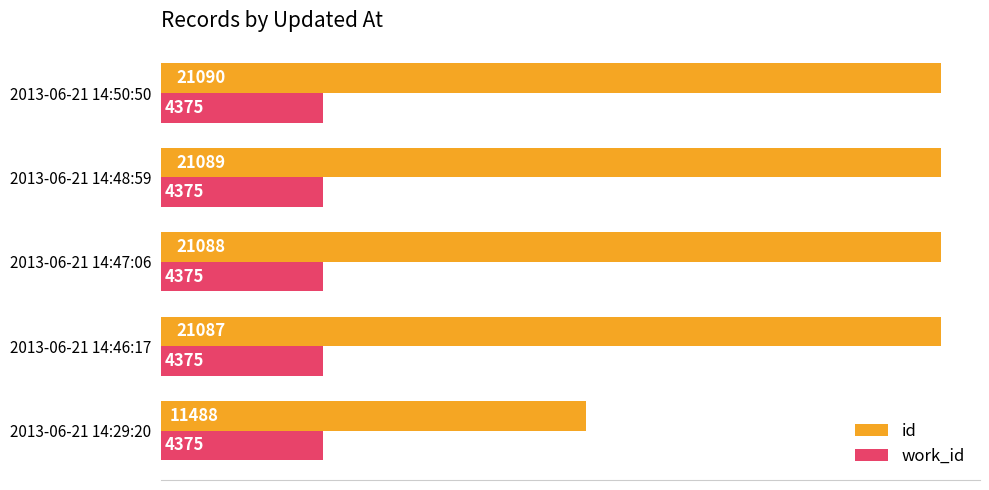

Which series changed the most between 2013-06-21 14:29:20 and 2013-06-21 14:48:59?

id